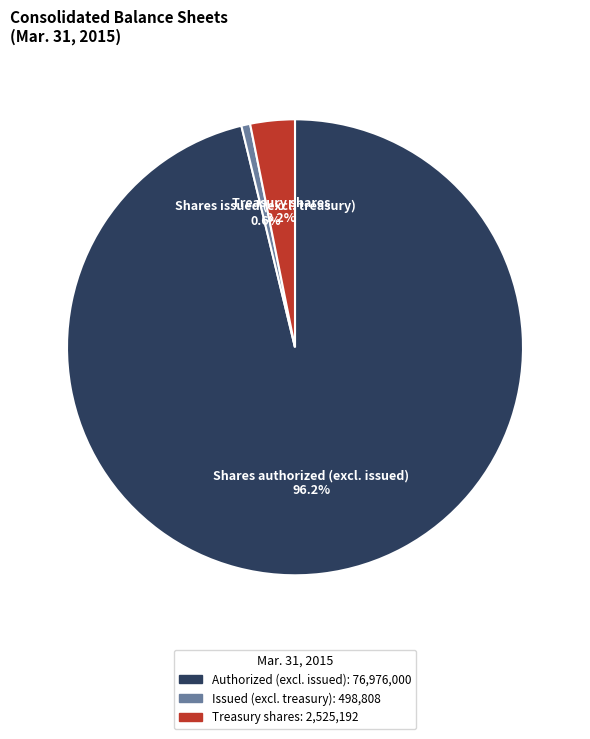

How many slices are in this pie chart?

3